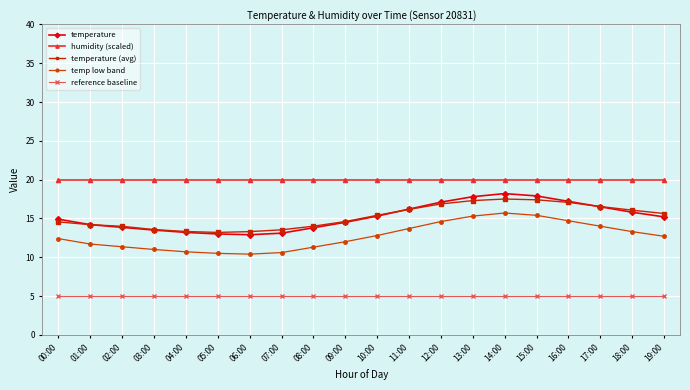

What is the label of the 16th point from the left?

15:00